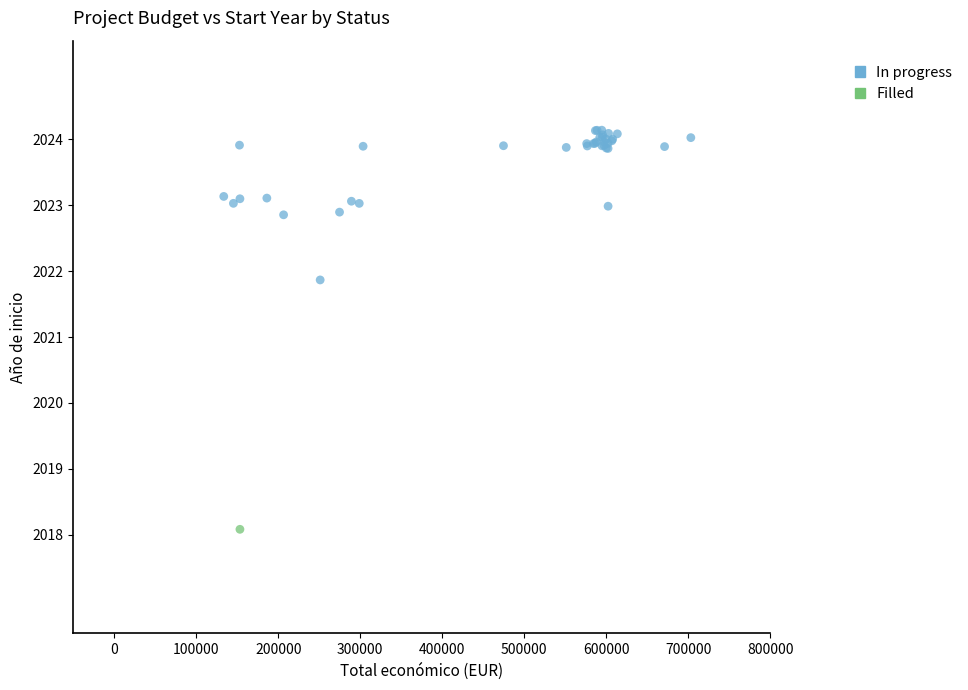

What are all the series names shown in the legend?

In progress, Filled